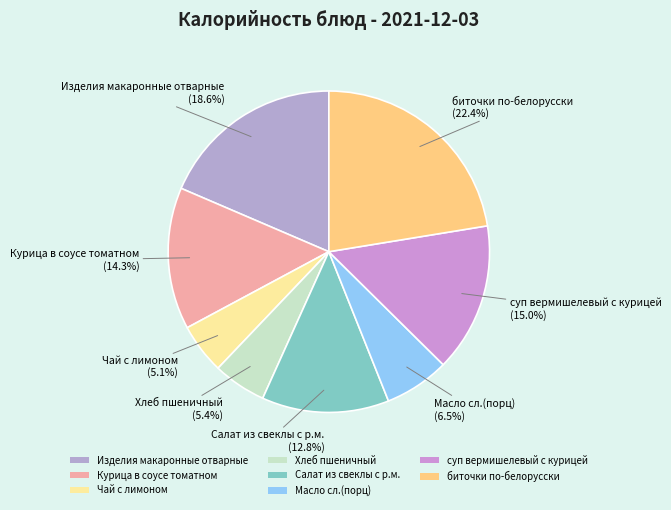

Is Курица в соусе томатном the majority of the pie?

No